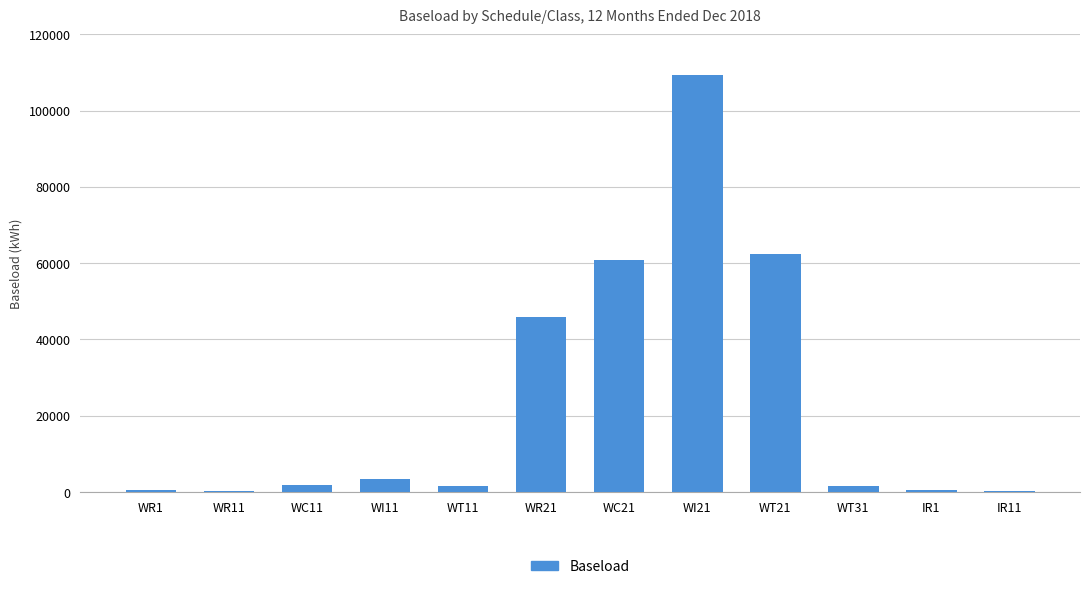

What is the change in value from WT31 to IR11?

-1425.6